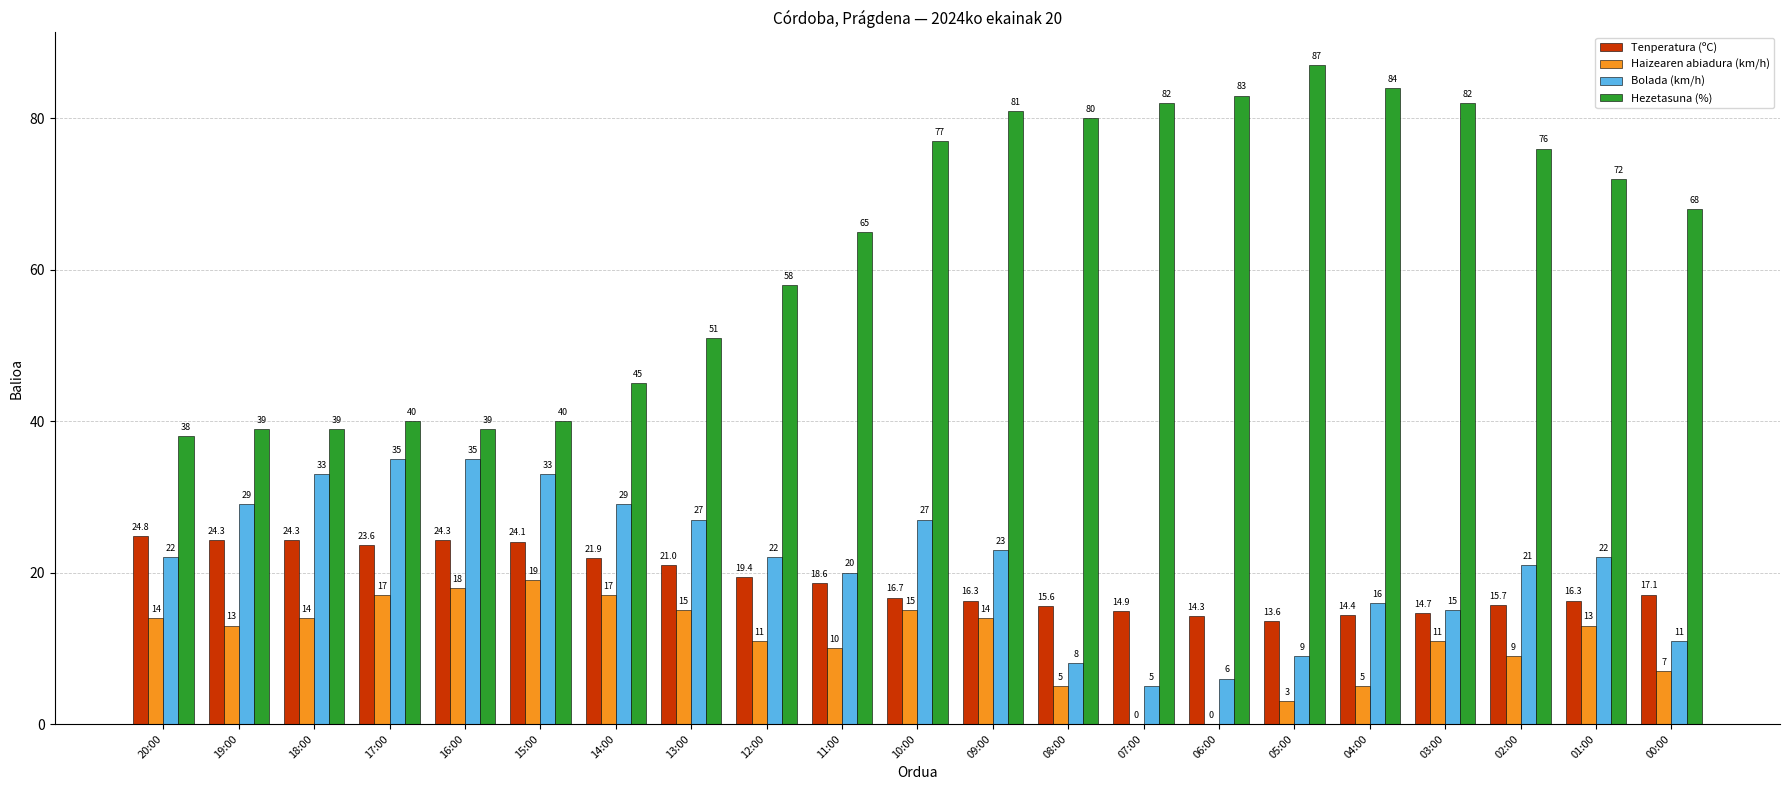

The Hezetasuna (%) series shows 86.1 at 13:00. True or false?

False